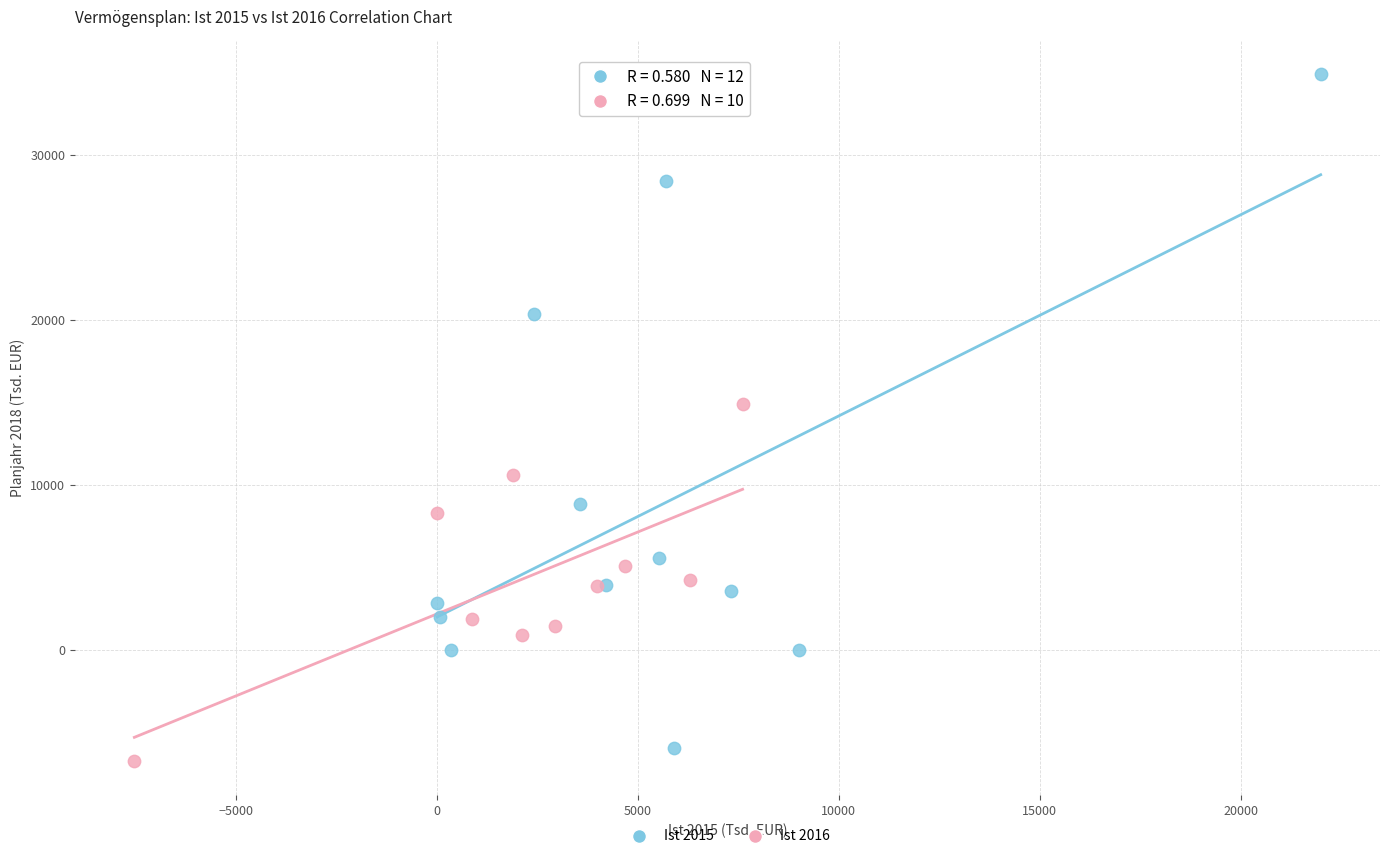

Which series contains the highest Y value?

Ist 2015